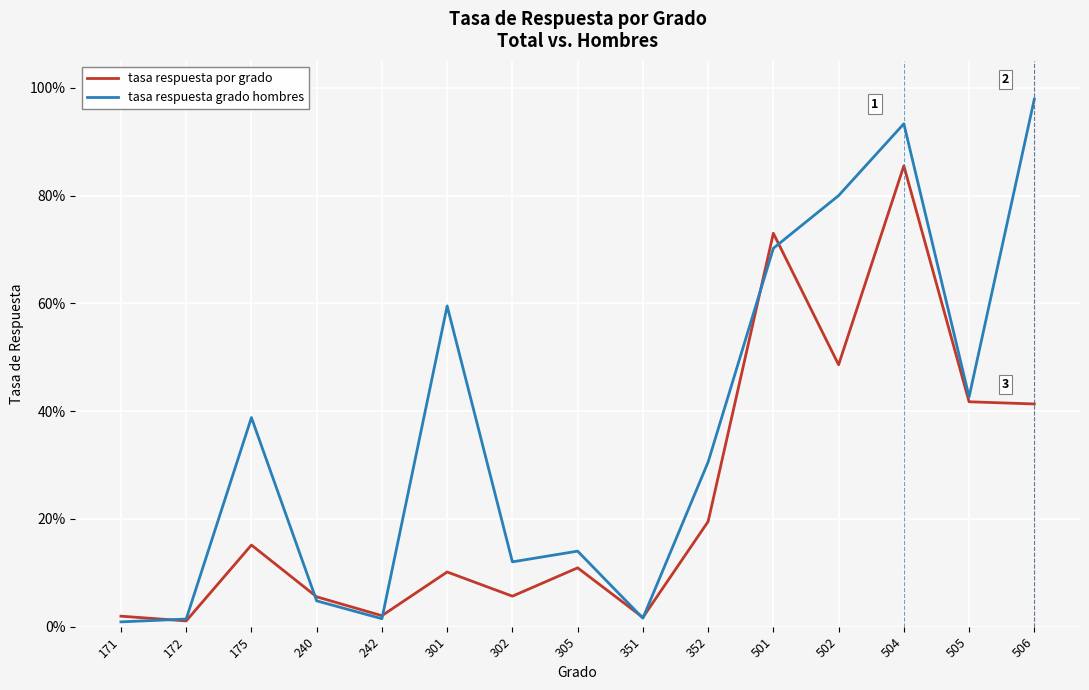

Is this an area chart (filled region under the line)?

No